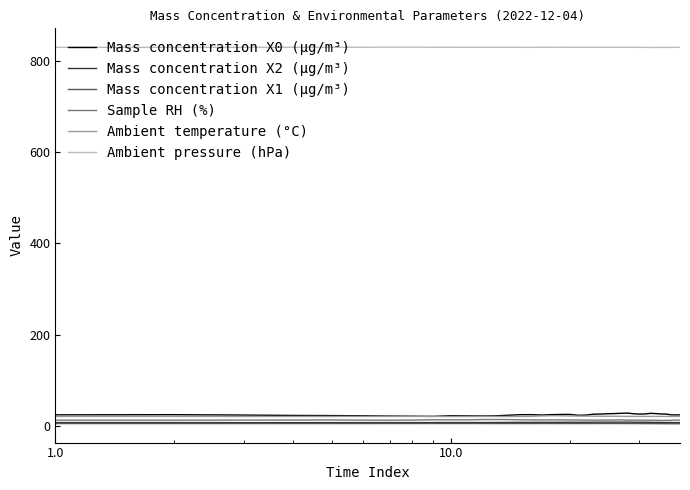

What is the maximum value for Mass concentration X0 (μg/m³)?

28.2